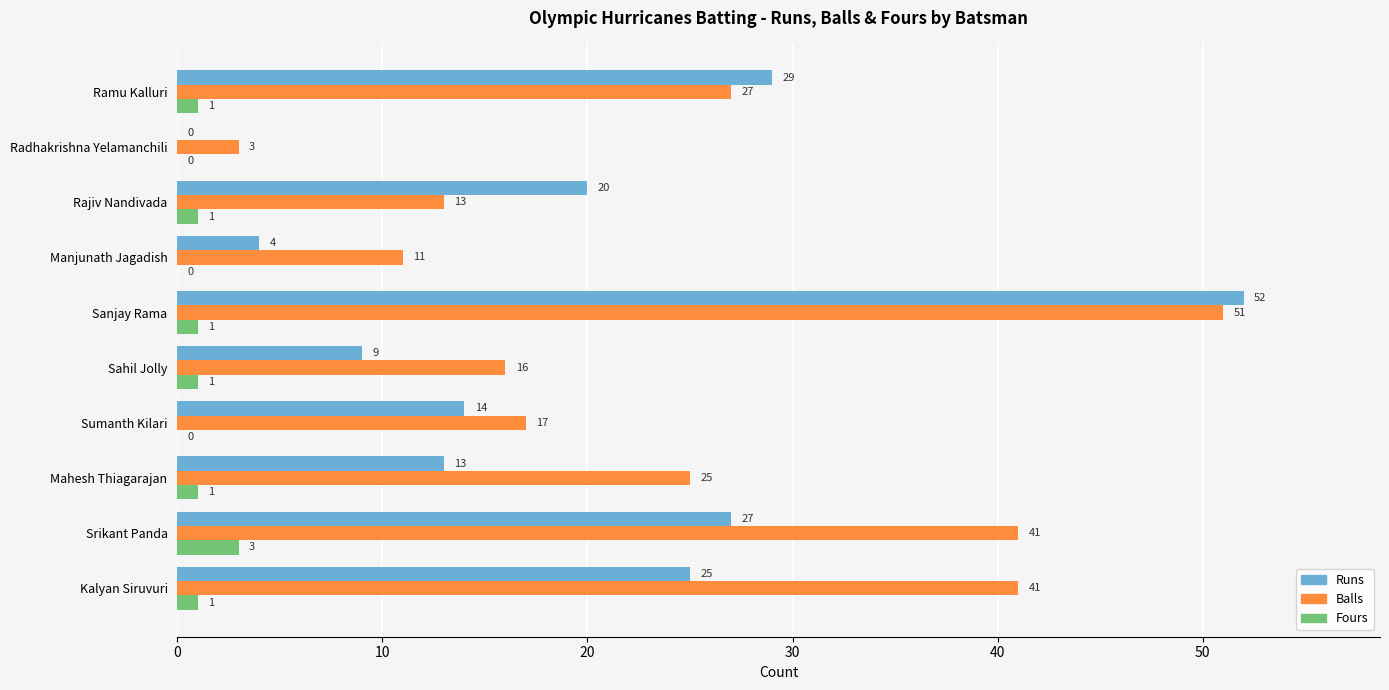

At which label is Balls closest to 27?

Ramu Kalluri